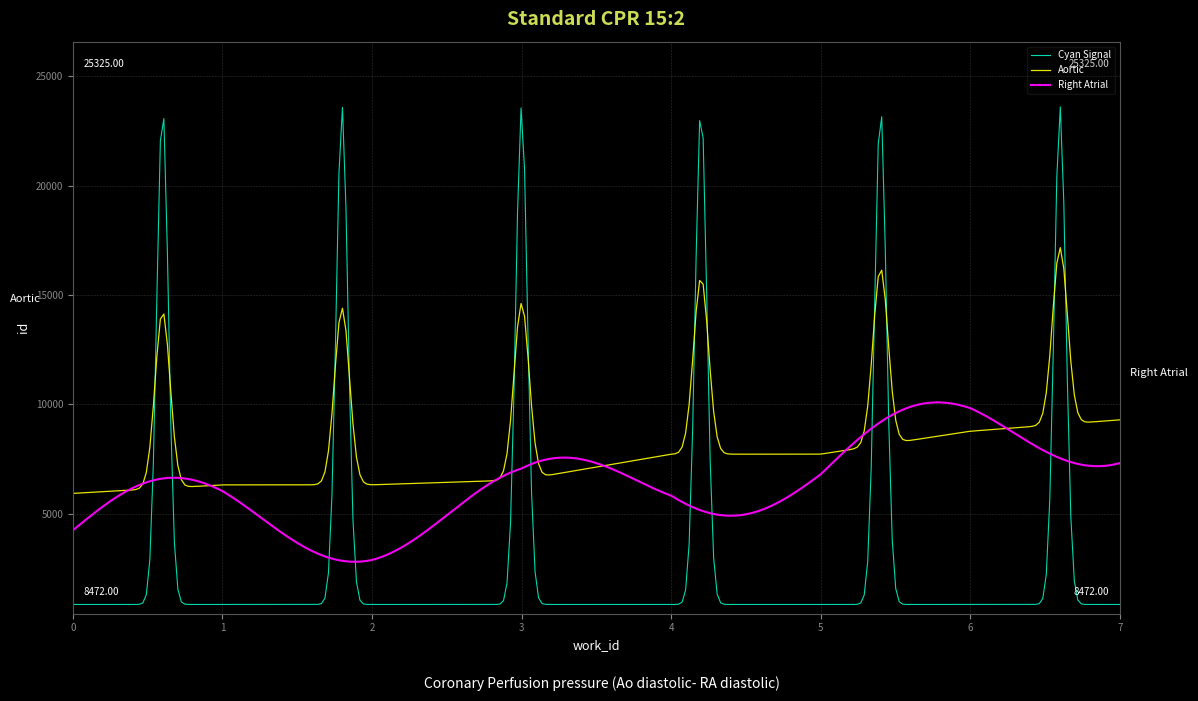

List the series in order of their peak value, highest first.

Cyan Signal, Aortic, Right Atrial